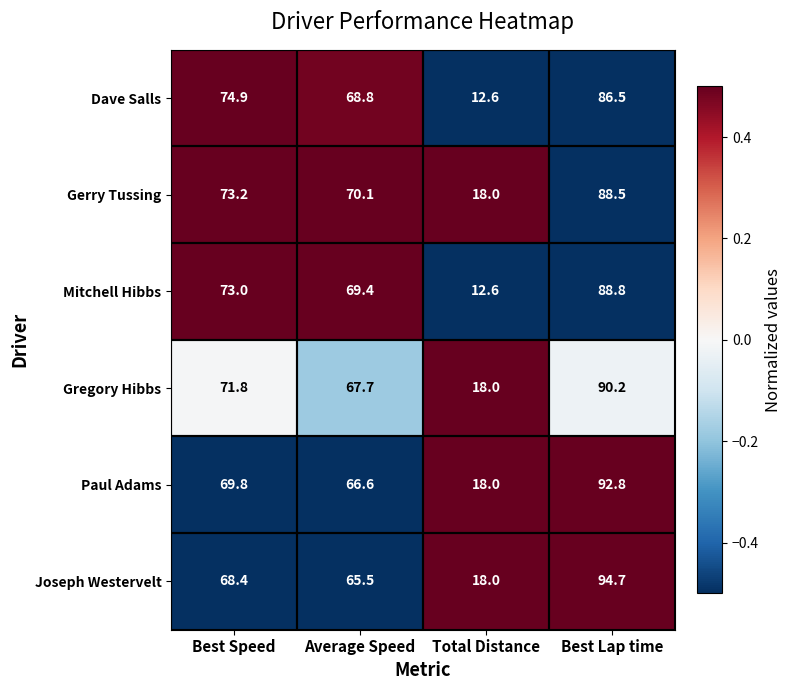

What is the maximum value shown in the chart?

94.7